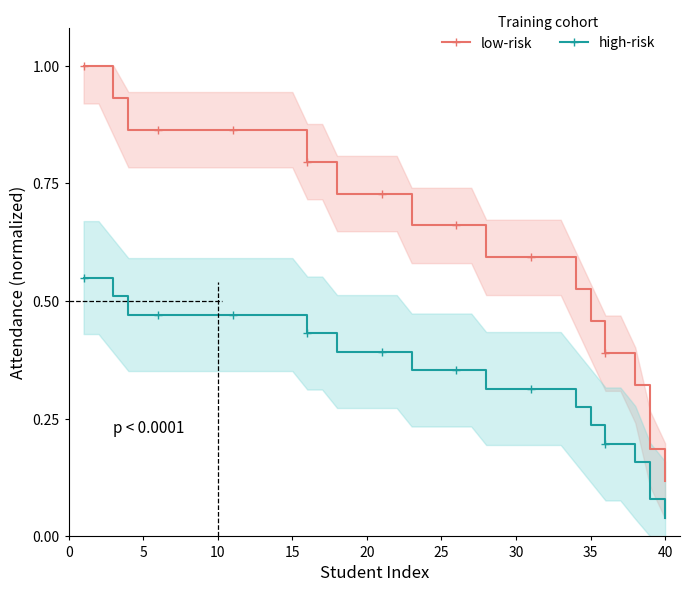

What is the label of the 36th point from the left?

35